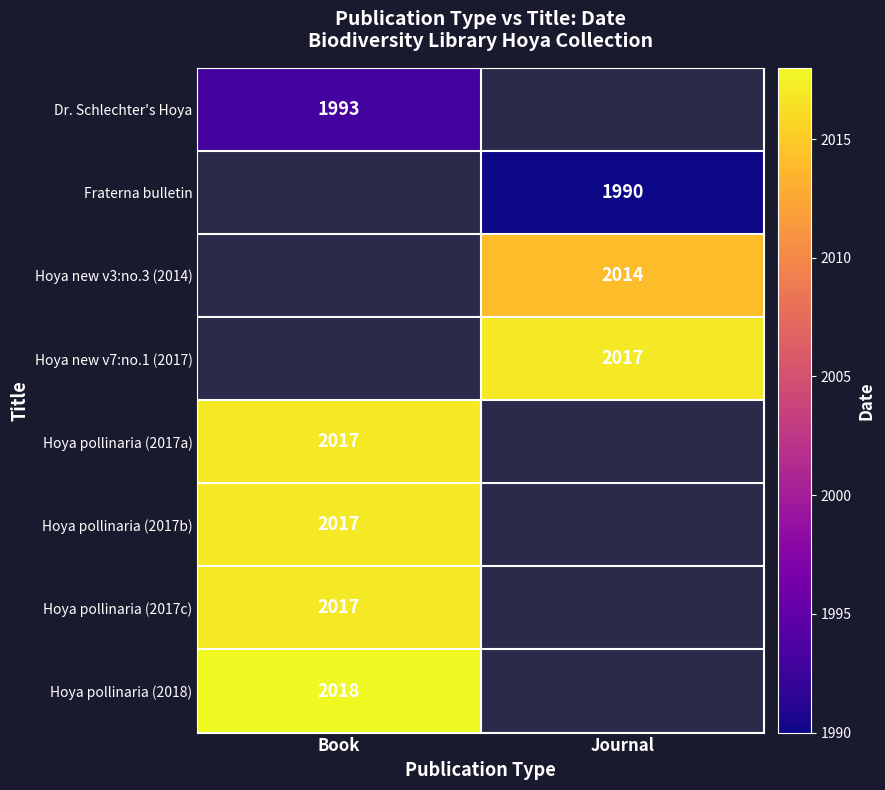

True or false: Hoya new v3:no.3 (2014) has a value of 529 at Journal.

False